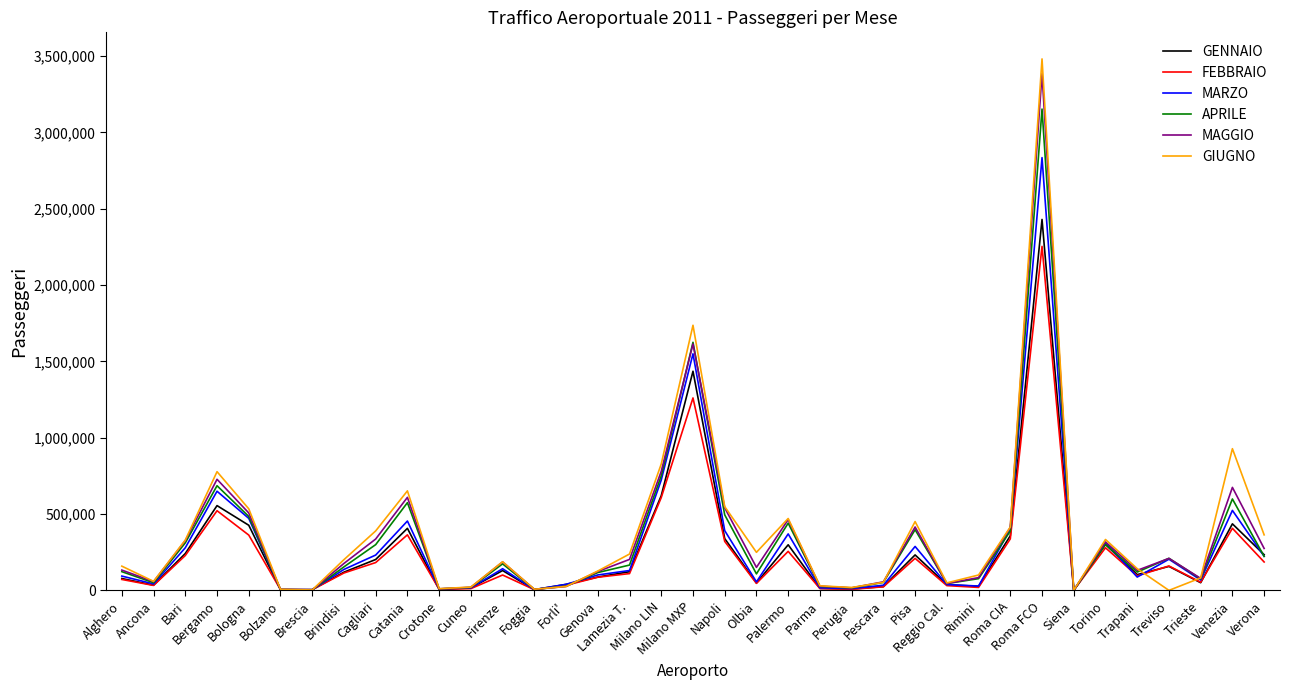

Which series ends up on top after the final intersection of APRILE and GIUGNO?

GIUGNO